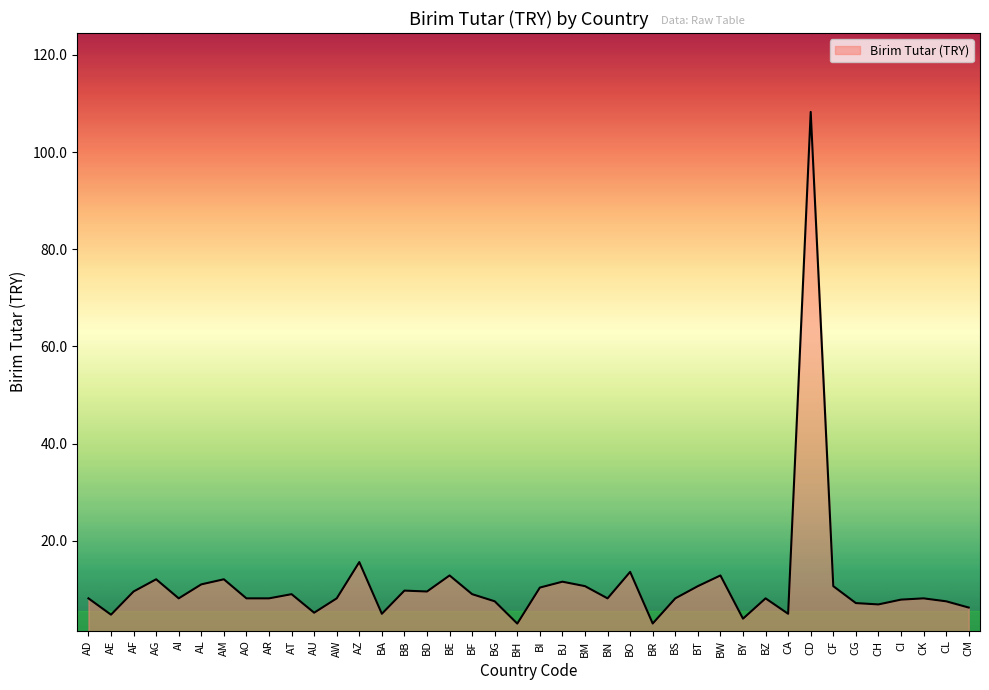

What is the minimum value shown in the chart?

2.9